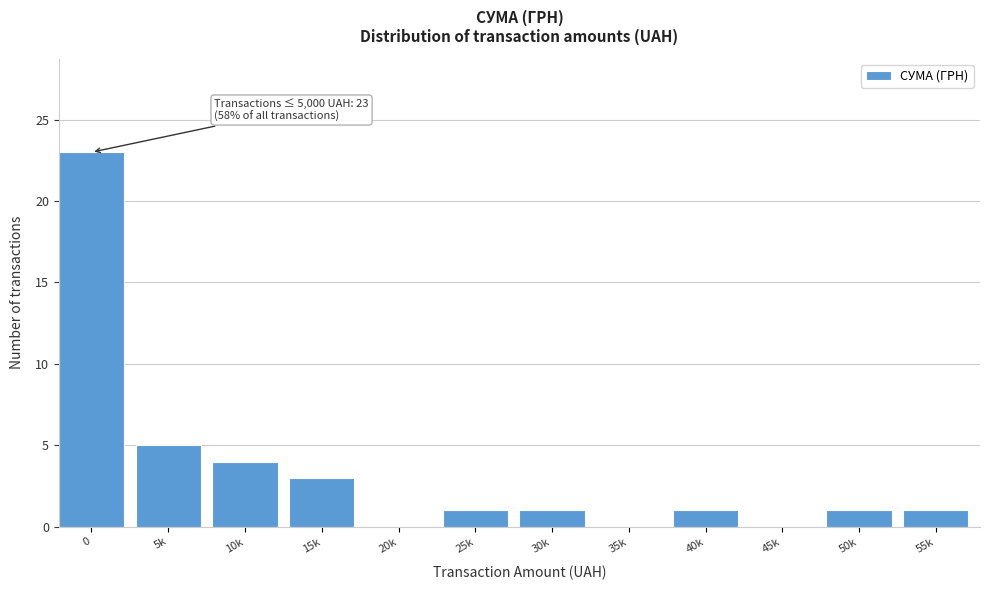

Reading left to right, list all the values displayed in this chart.

0=23	5k=5	10k=4	15k=3	20k=0	25k=1	30k=1	35k=0	40k=1	45k=0	50k=1	55k=1